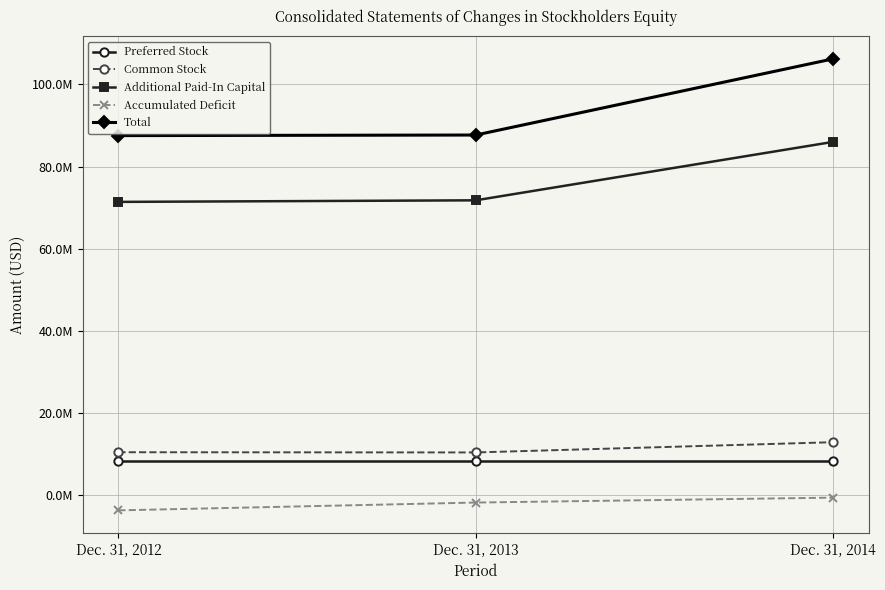

Which category has the lowest value across all series?

Dec. 31, 2012